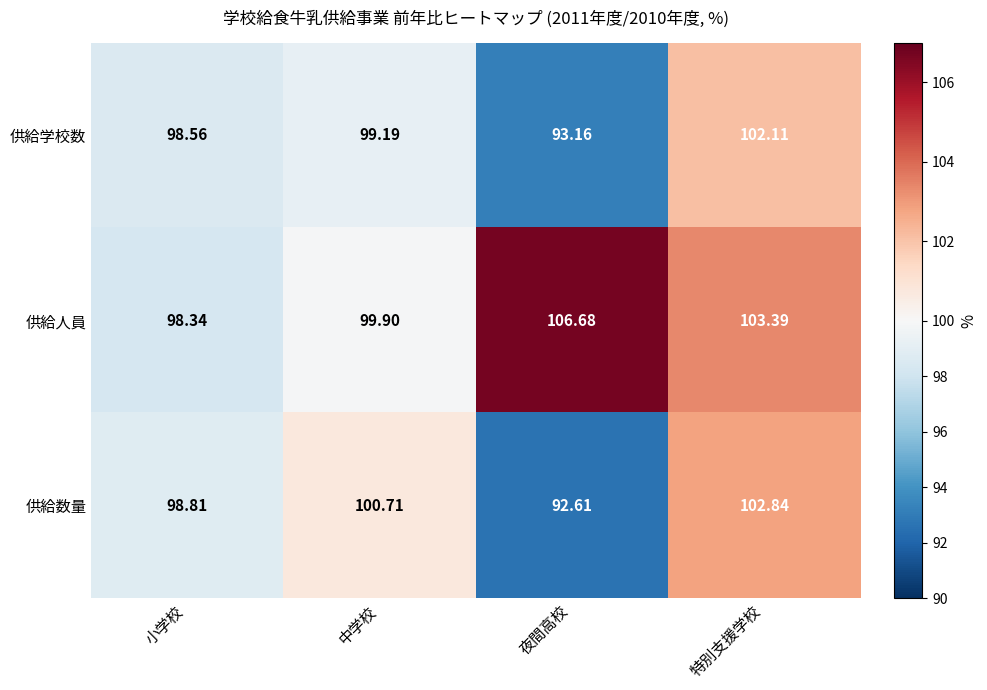

What is the difference between the highest and lowest values at 小学校?

0.5